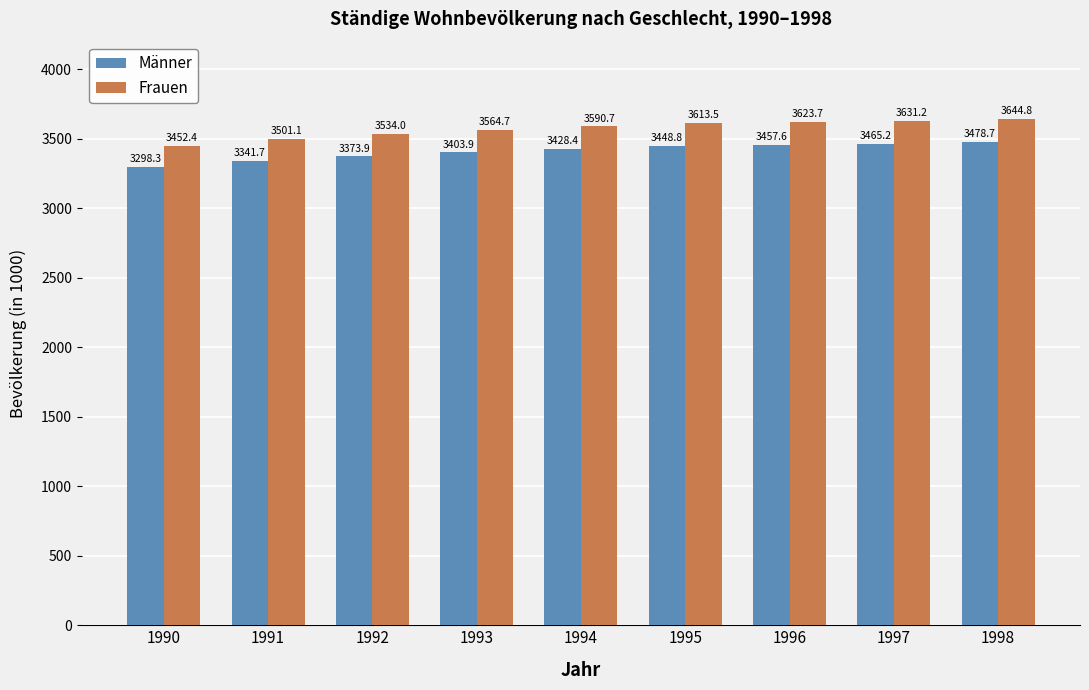

What value does the Frauen series have at 1994?

3590.7